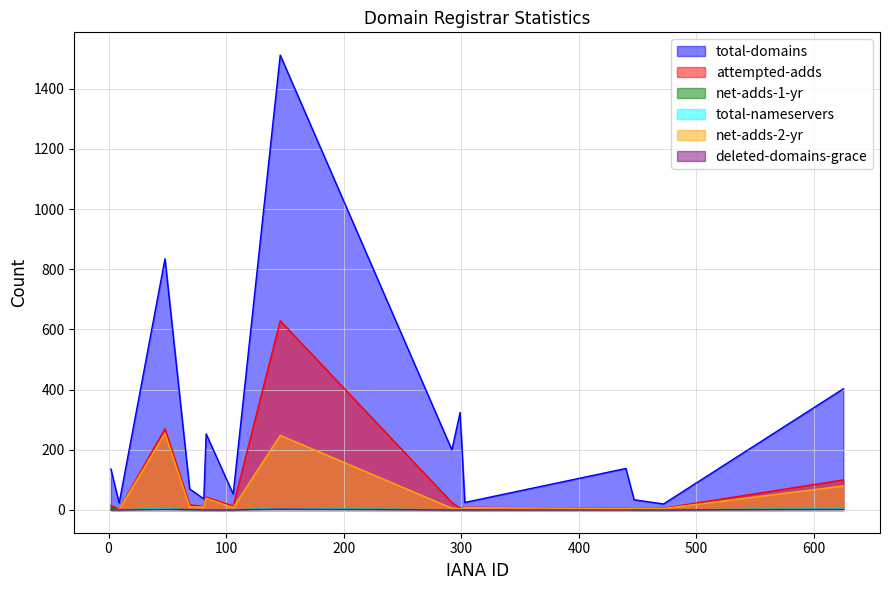

True or false: deleted-domains-grace has more than 2 interior local peaks.

False